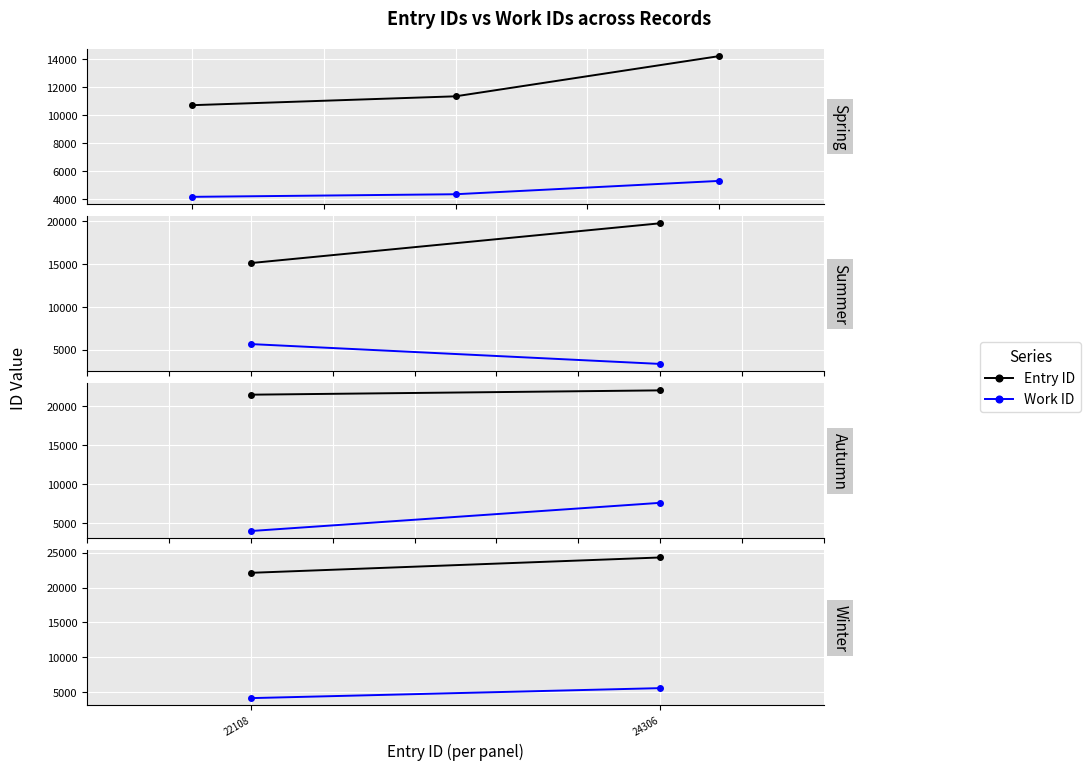

What are all the series names shown in the legend?

Entry ID, Work ID